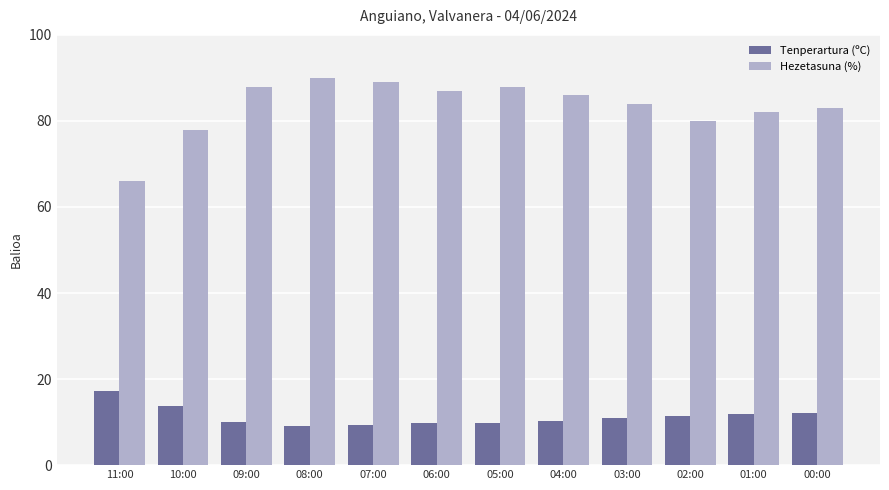

The Tenperartura (ºC) series shows 14.4 at 04:00. True or false?

False